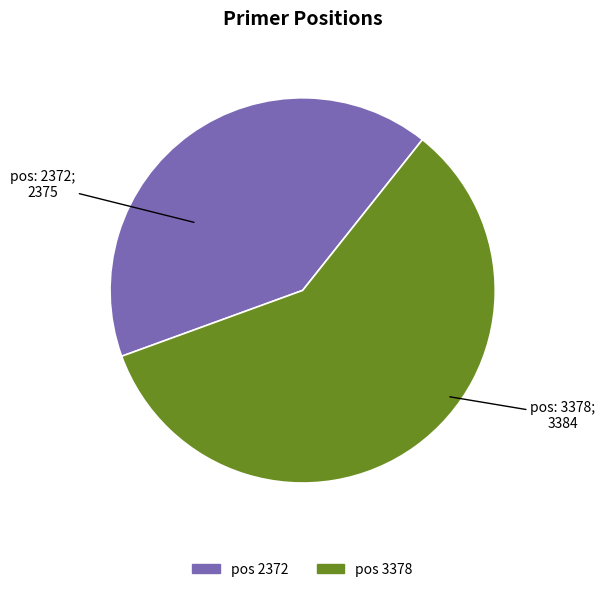

Is there a majority slice in this chart?

Yes